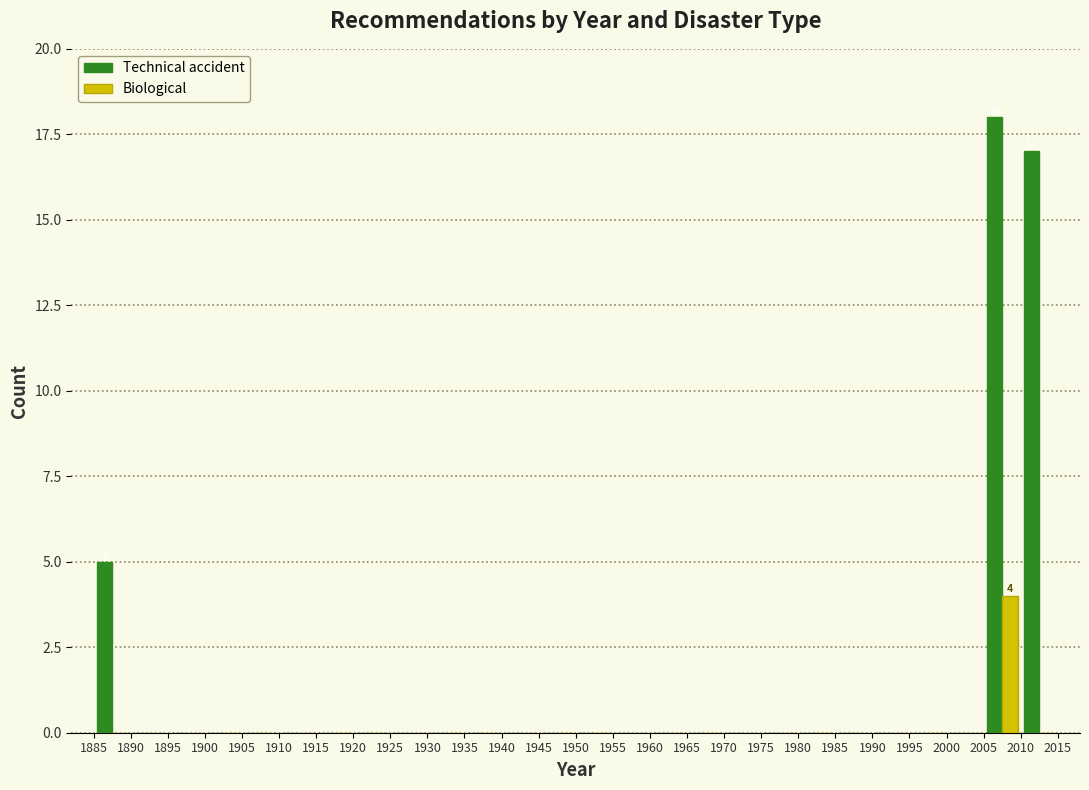

In the Biological series, which range on the x-axis has the tallest bar?

2005 to 2010